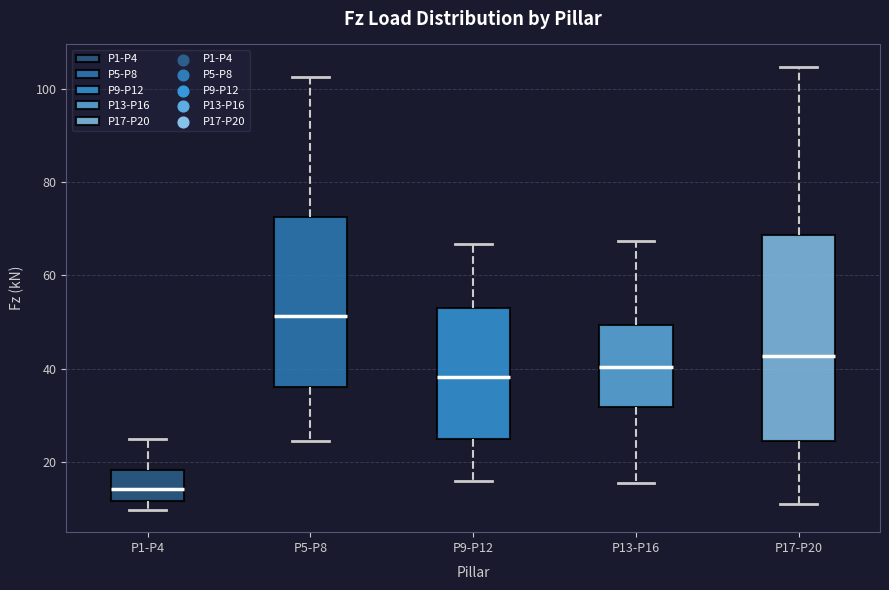

Reading left to right, transcribe this box plot: for each box, give where its median line is, the range the box spans, and where its two whiskers end, as read against the y-axis. The values are not printed on the chart, so give them approximately, as read against the axis.

P1-P4: median 14, box 12 to 18, whiskers 10 to 24
P5-P8: median 52, box 36 to 72, whiskers 24 to 102
P9-P12: median 38, box 24 to 54, whiskers 16 to 66
P13-P16: median 40, box 32 to 50, whiskers 16 to 68
P17-P20: median 42, box 24 to 68, whiskers 12 to 104